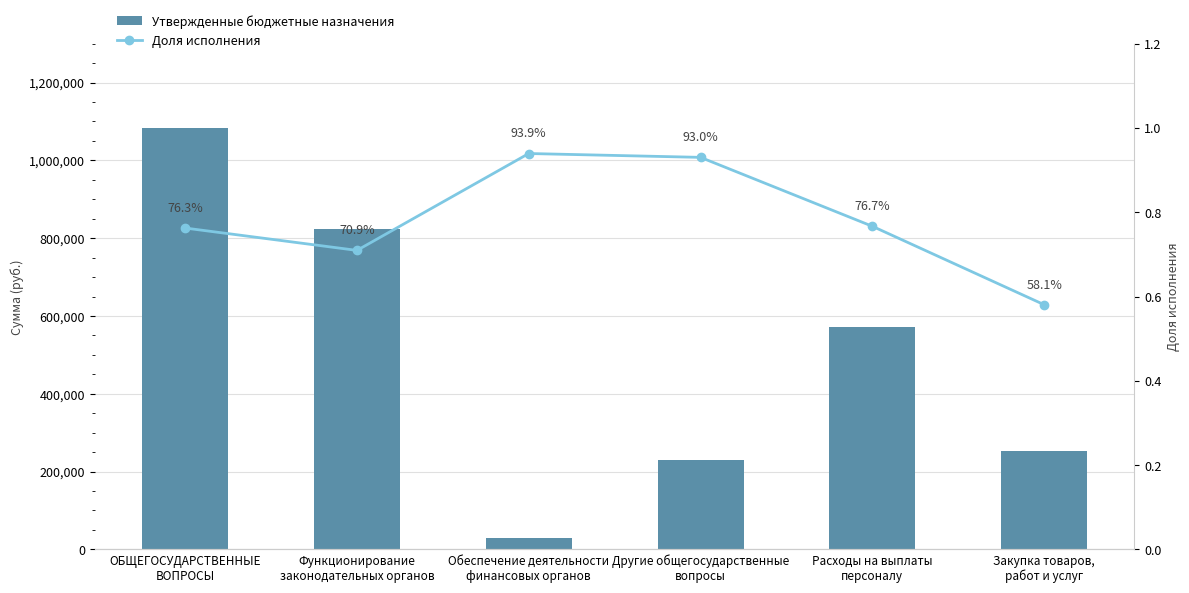

How many Доля исполнения values are between 0 and 1?

6